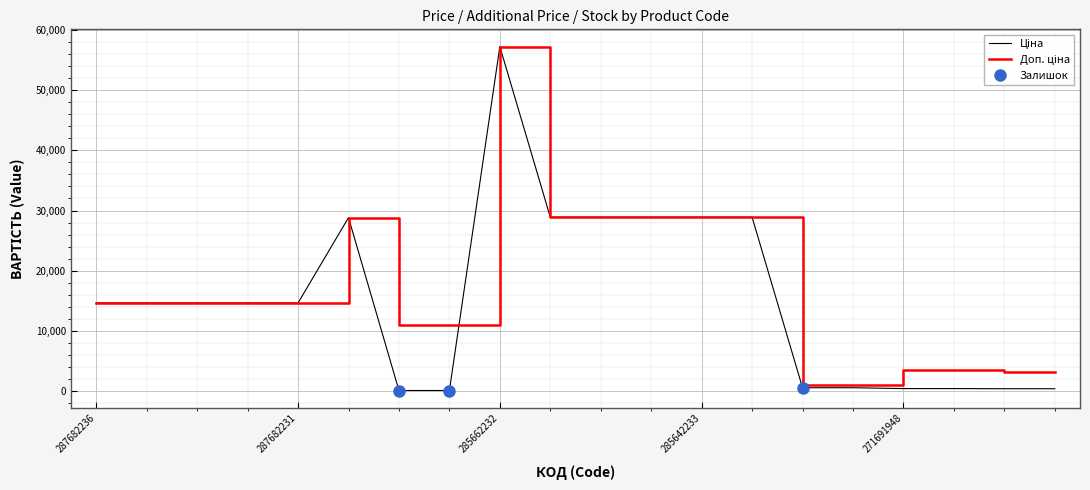

True or false: Доп. ціна has a value of 14649.6 at 287682231.

True